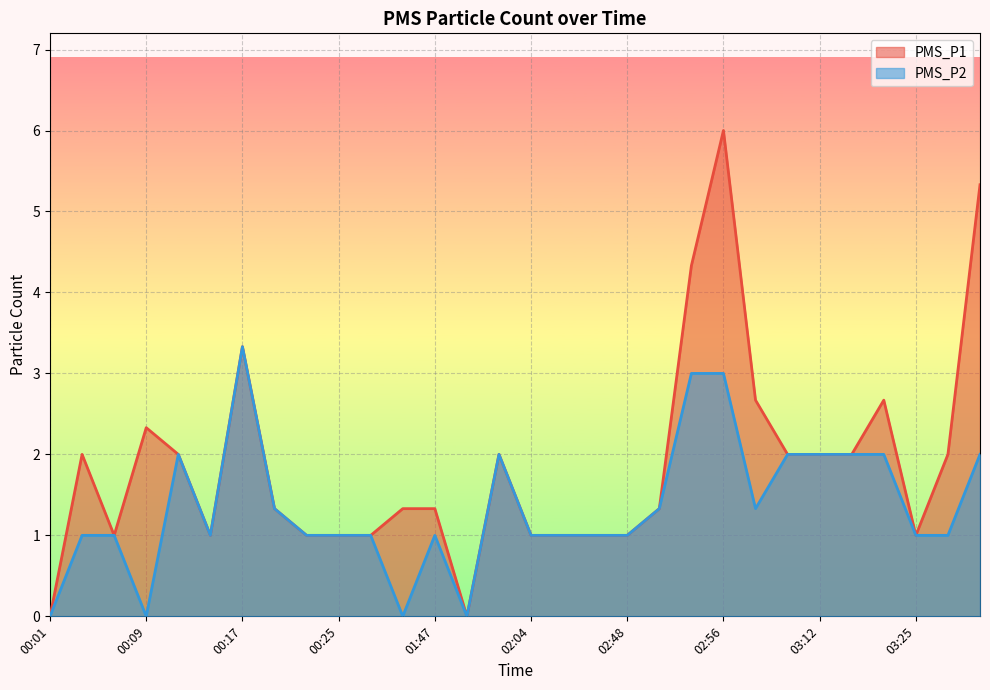

Is the value of PMS_P1 at 00:20 greater than the value of PMS_P2 at 01:47?

Yes